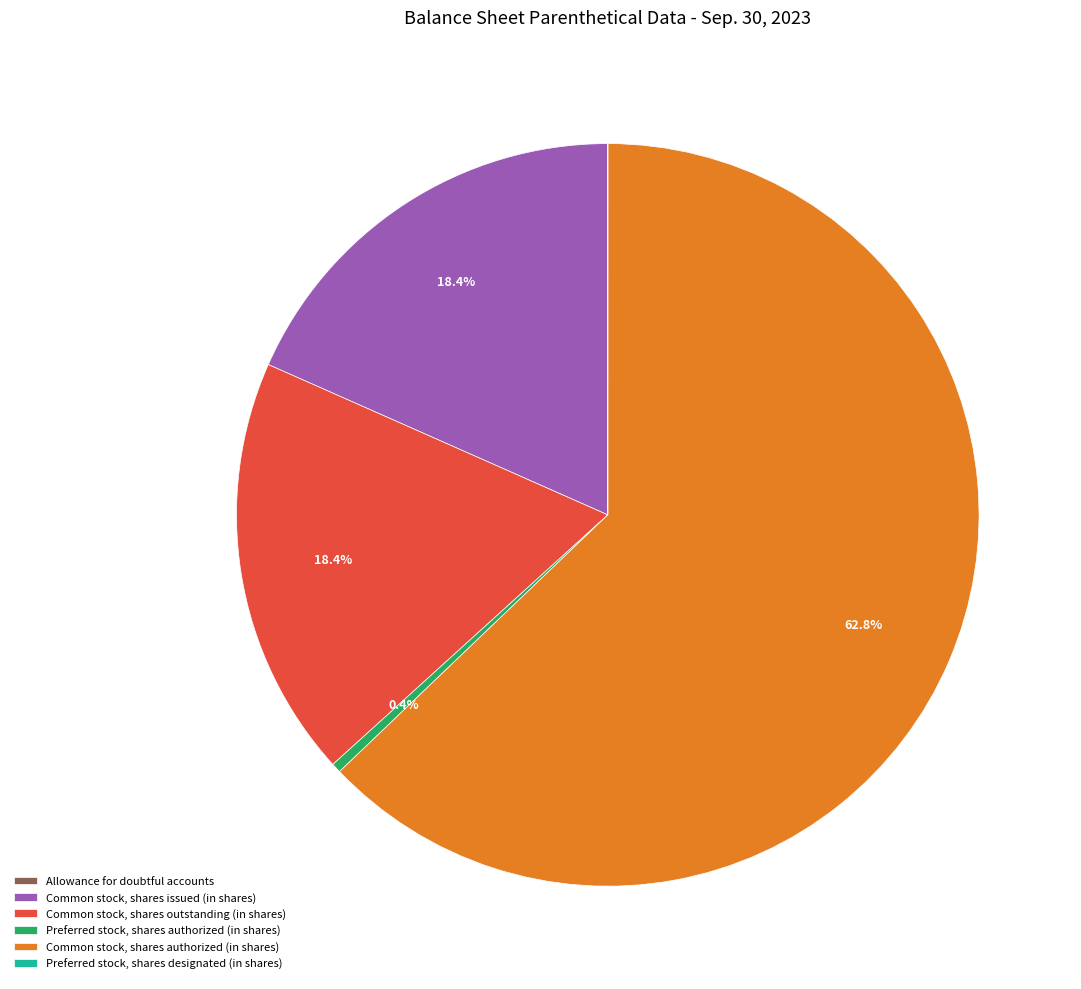

Which slice is the largest?

Common stock, shares authorized (in shares)